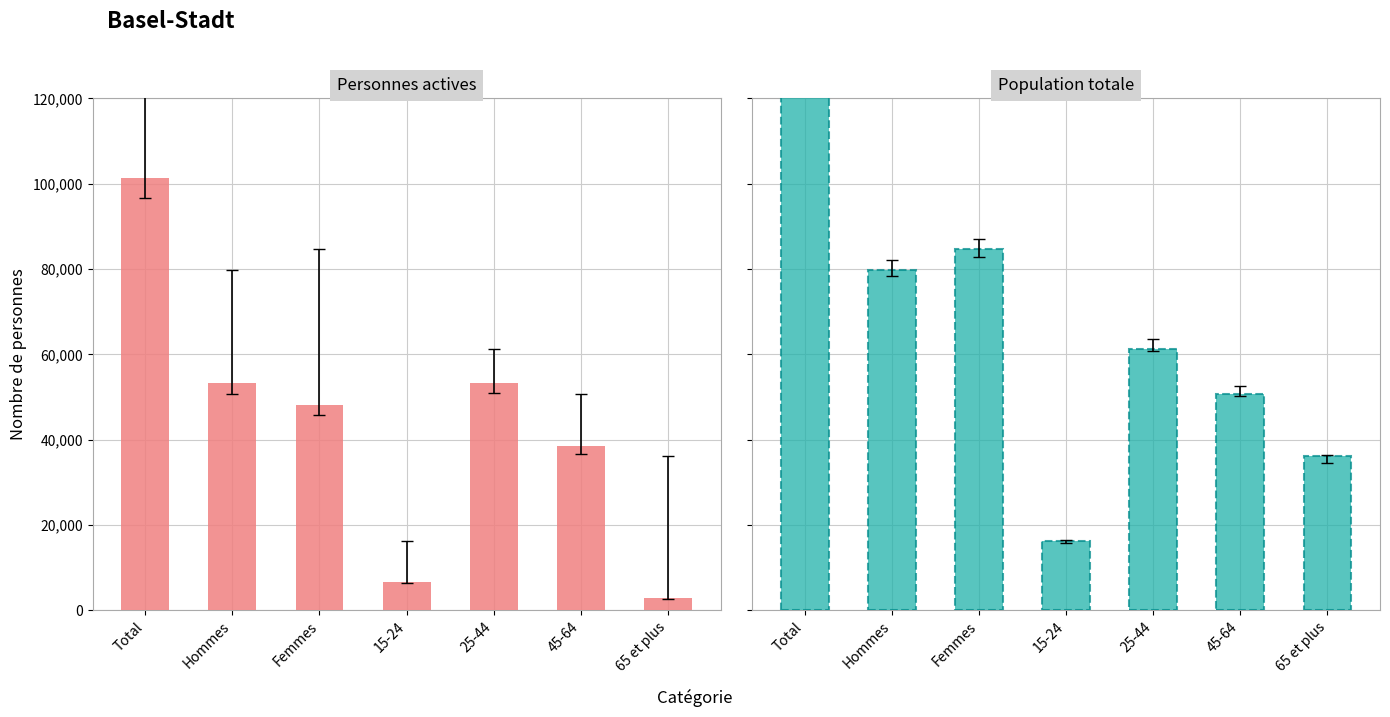

At how many categories does at least one series exceed 22022?

6